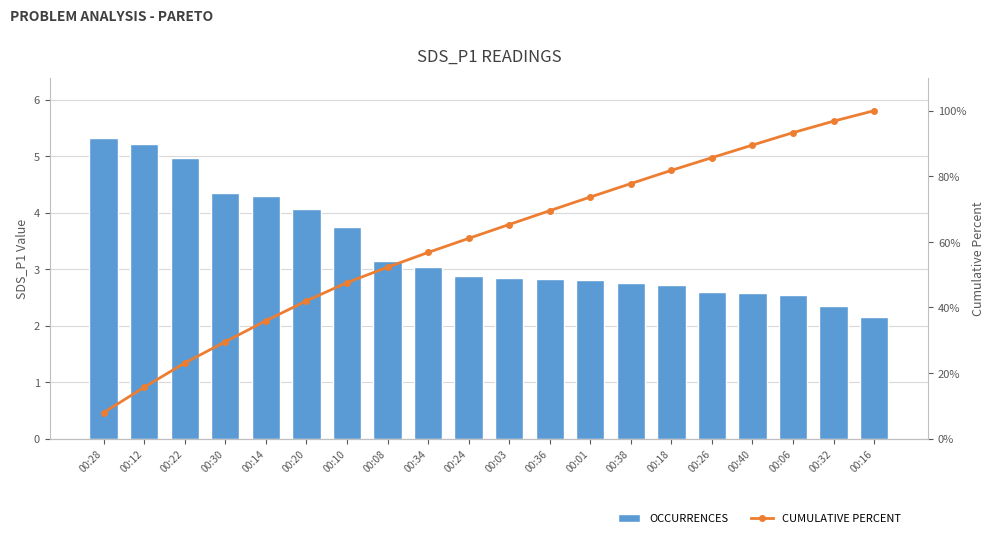

Reading left to right, extract all data points from this chart.

OCCURRENCES: 5.3	5.2	5.0	4.3	4.3	4.1	3.8	3.1	3.0	2.9	2.9	2.8	2.8	2.8	2.7	2.6	2.6	2.5	2.4	2.1
CUMULATIVE PERCENT: 7.9	15.7	23.1	29.5	35.9	42.0	47.6	52.3	56.8	61.1	65.3	69.5	73.7	77.8	81.8	85.7	89.5	93.3	96.8	100.0